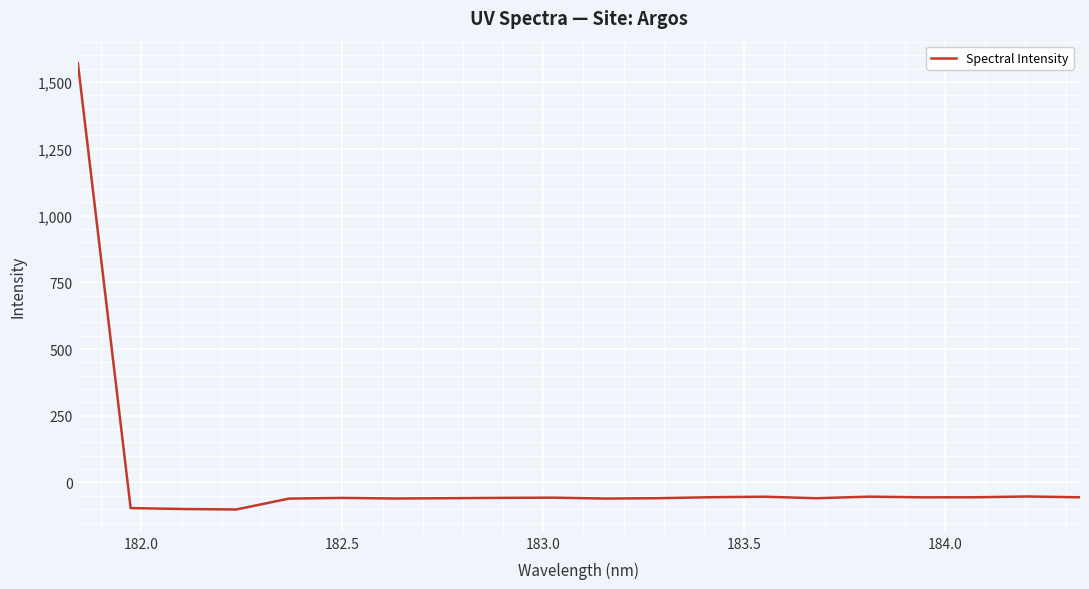

What is the difference between the maximum and minimum values?

1672.5